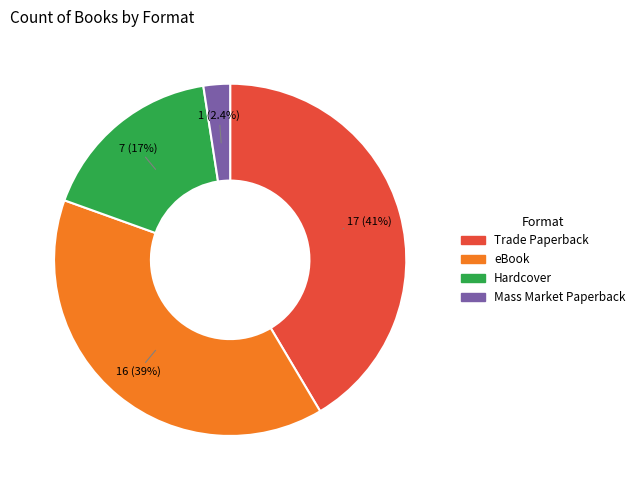

Approximately how many times larger is the value at Trade Paperback compared to eBook?

1.1